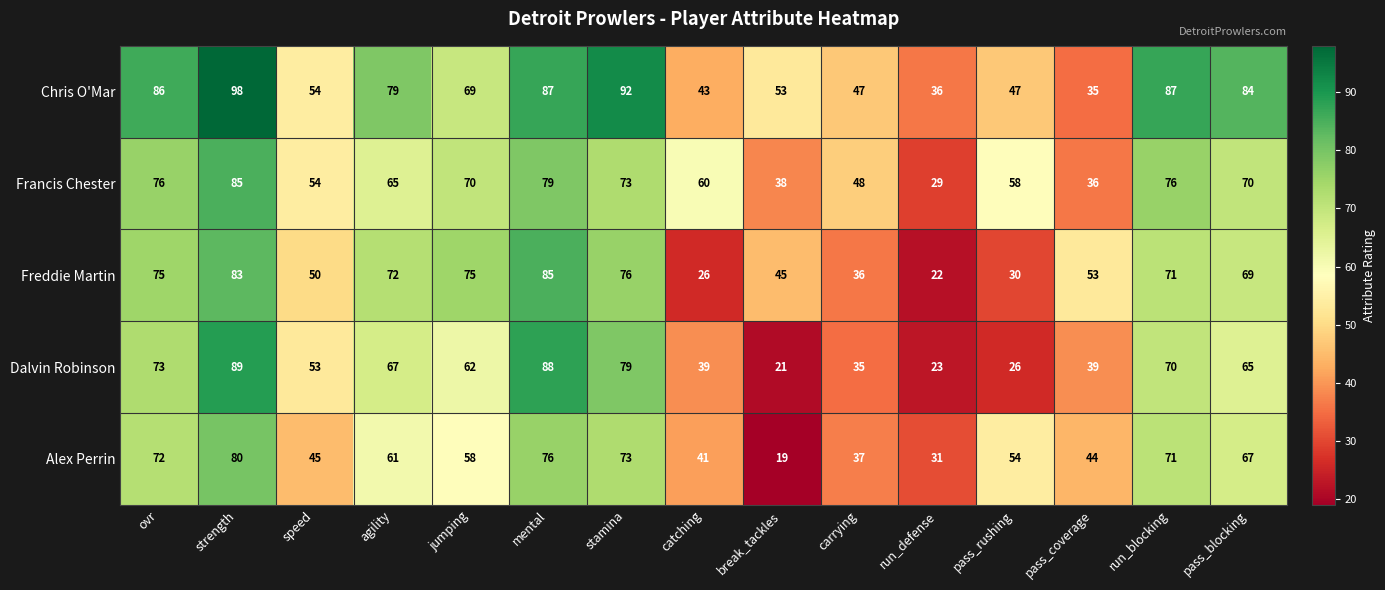

What is the average value of the Freddie Martin series?

58